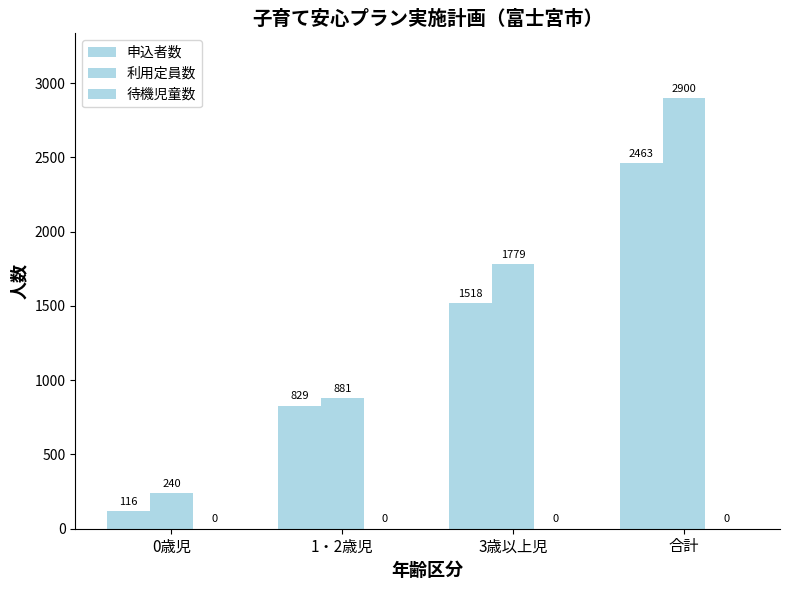

What is the value of the 申込者数 bar at the 1st from the left?

116